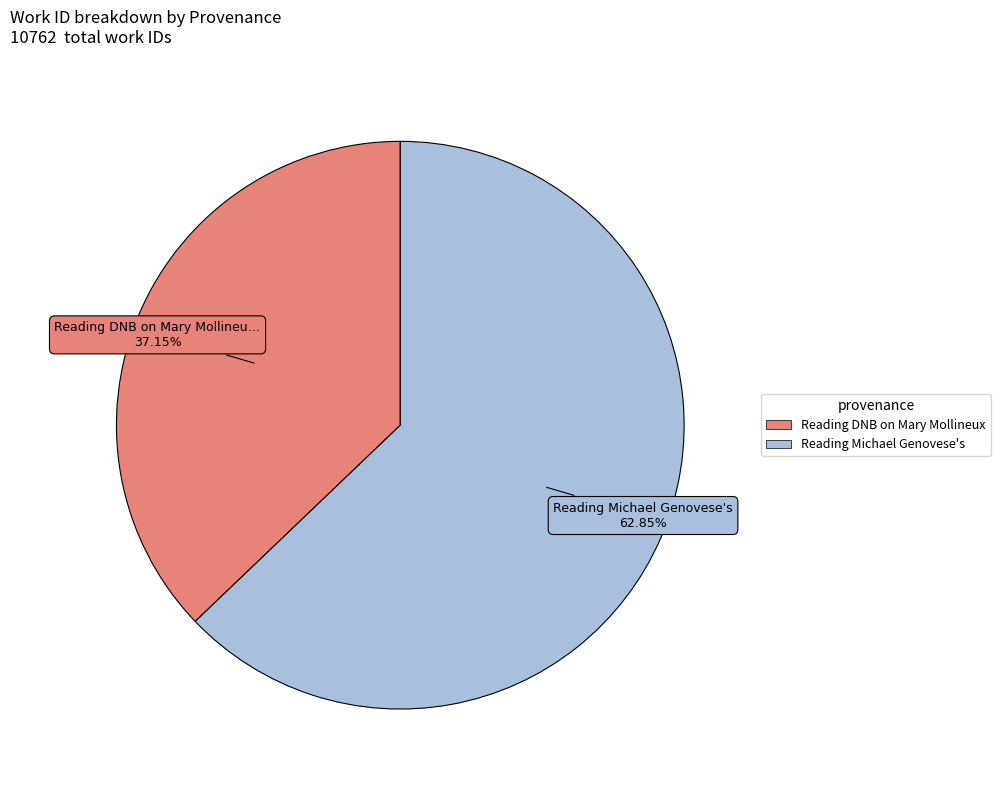

Does Reading DNB on Mary Mollineux account for over 50% of the chart?

No